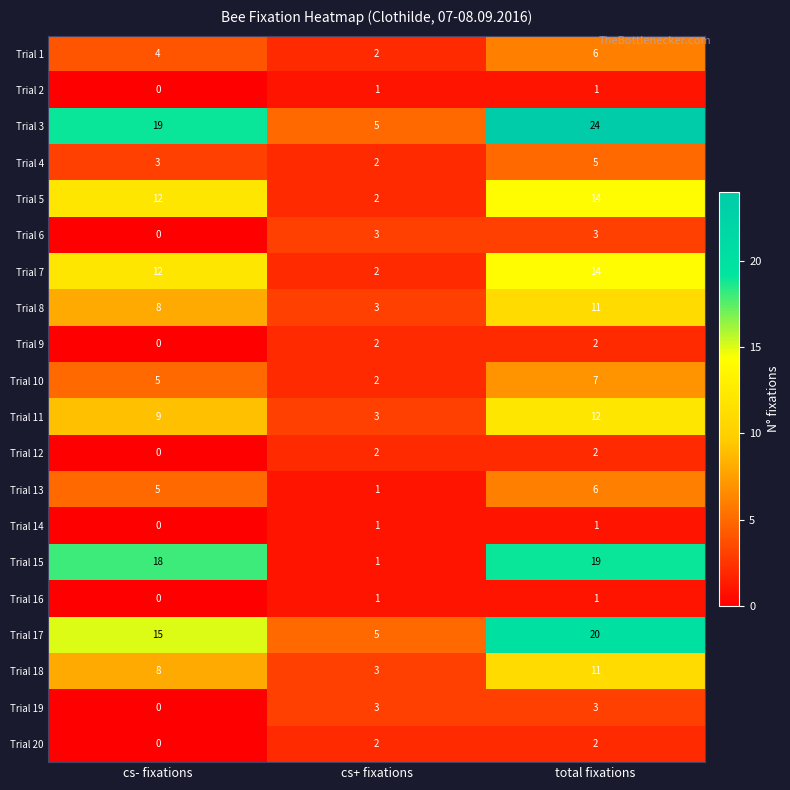

What is the sum of all Trial 3 values?

48